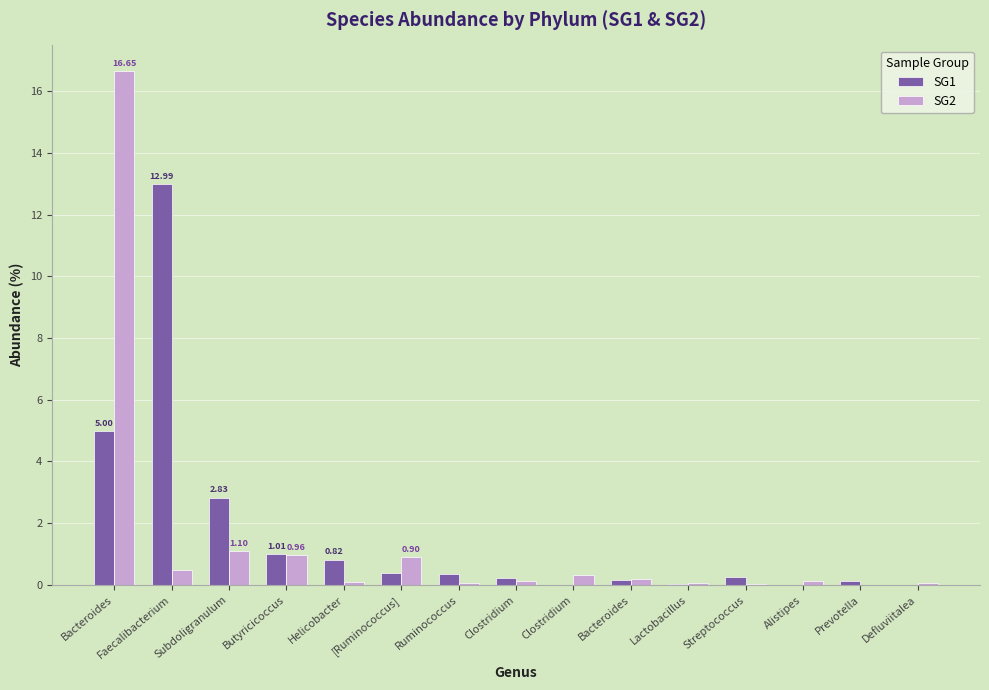

Are the bars grouped side by side (vs. stacked)?

Yes